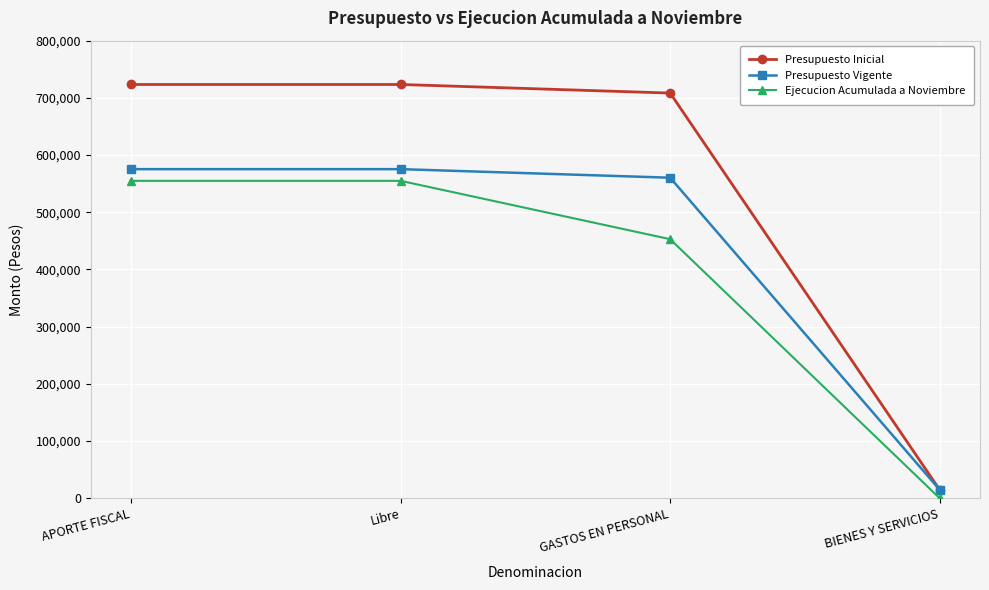

How many distinct data groups are displayed?

3